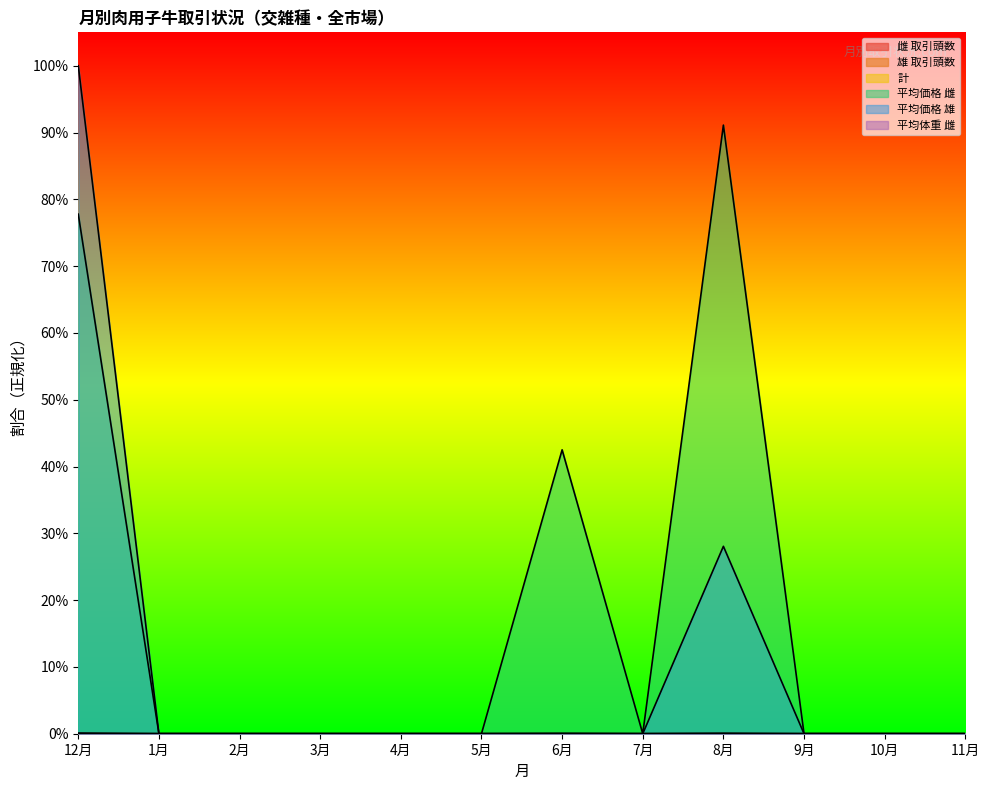

Is it true that 雌 取引頭数 equals 0.0 at 11月?

True